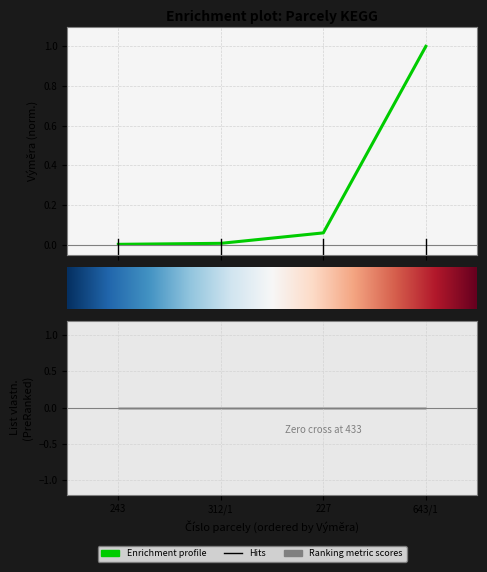

What is the difference between the maximum and minimum values?

1.0